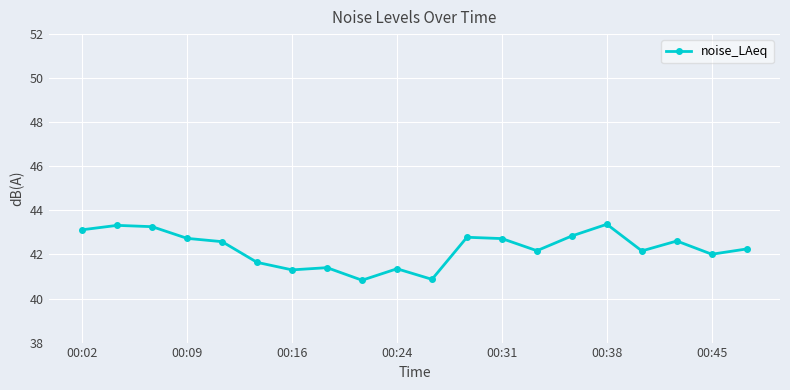

True or false: there are more than 2 points higher than both neighbors.

True